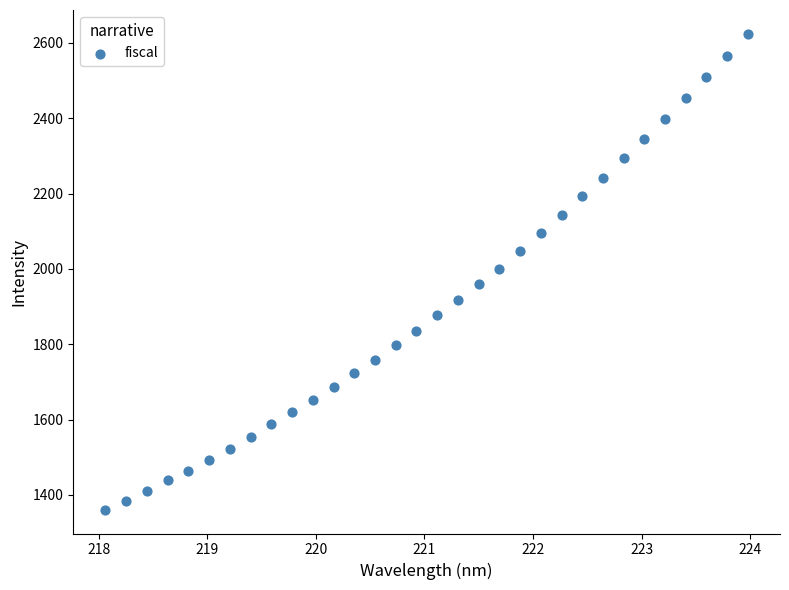

What is the range of Y values (max minus min)?

1263.0